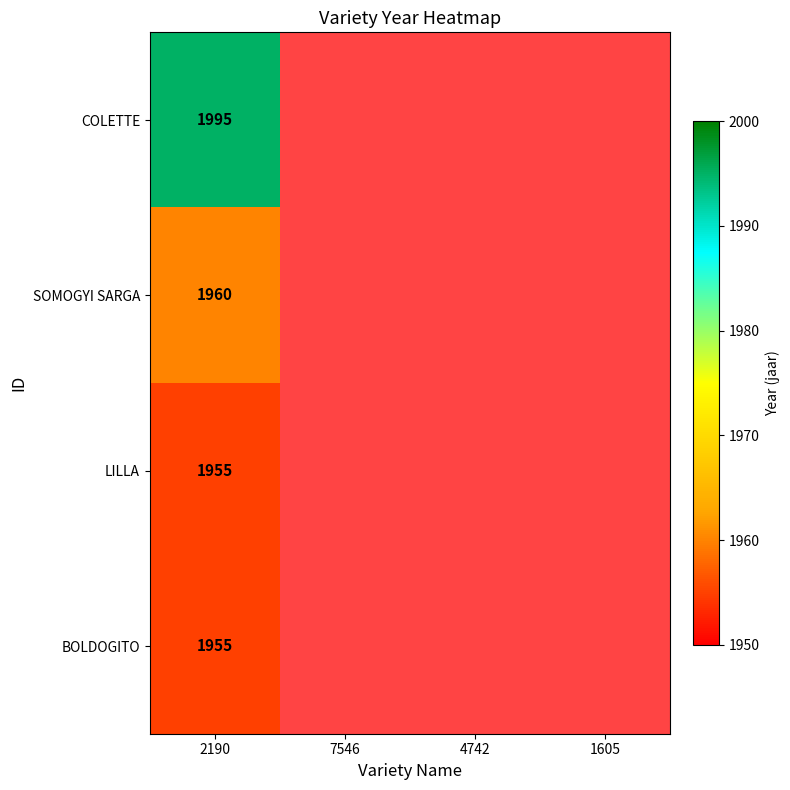

How many categories are shown in the chart?

4